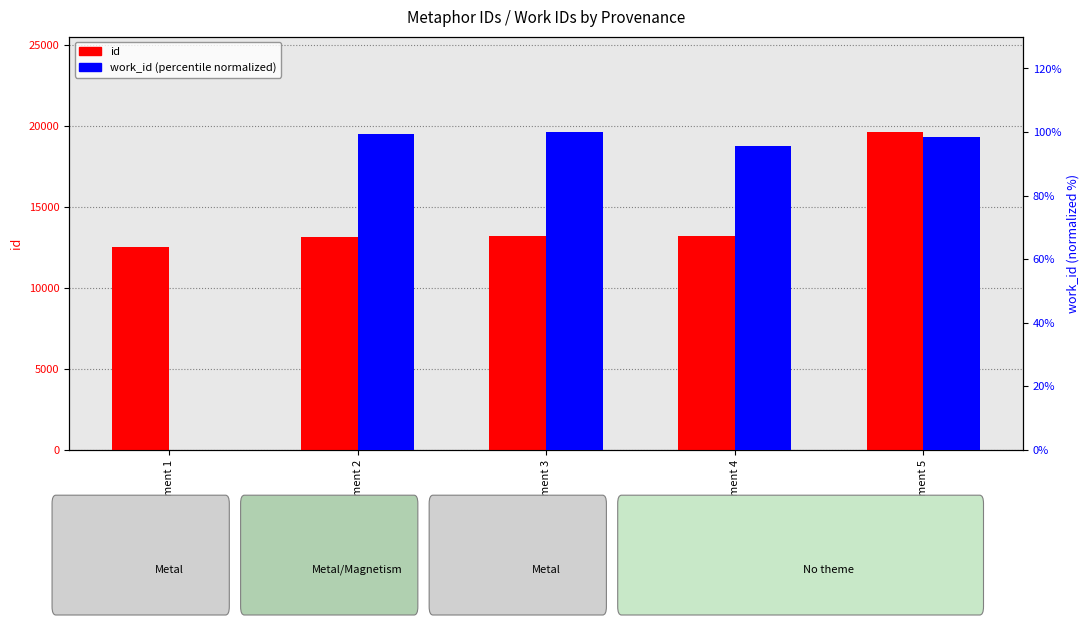

What is the average value of the work_id (normalized) series?

78.6